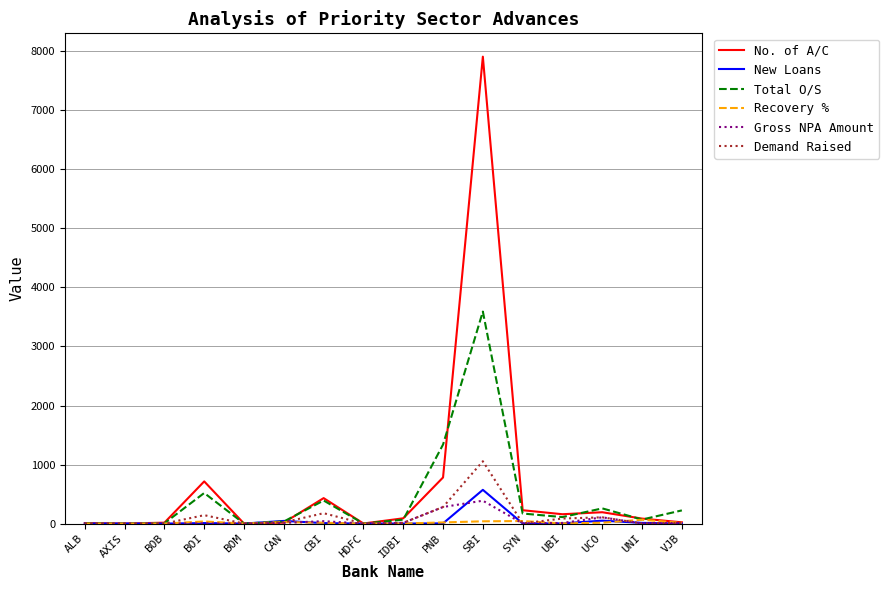

Between AXIS and SBI, which series saw the biggest shift?

No. of A/C